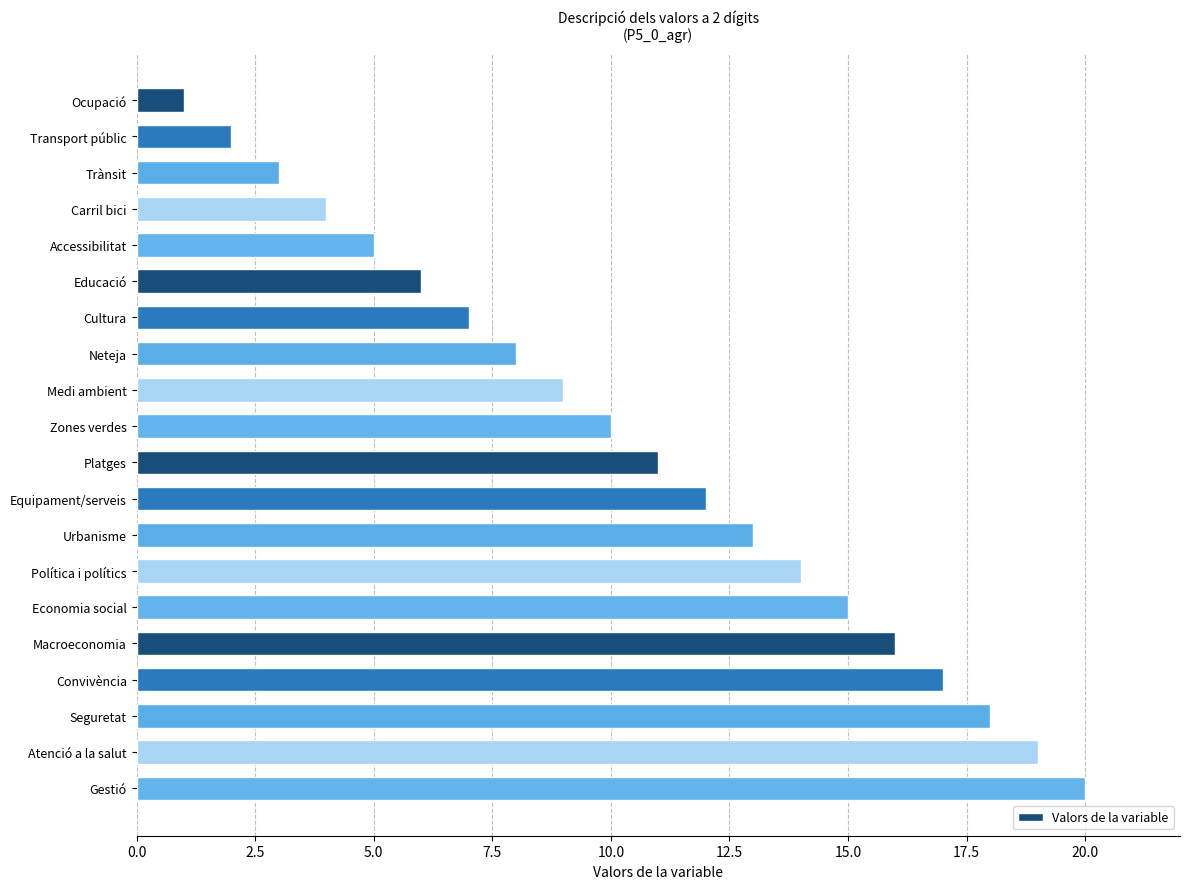

What position from the bottom is Trànsit?

18